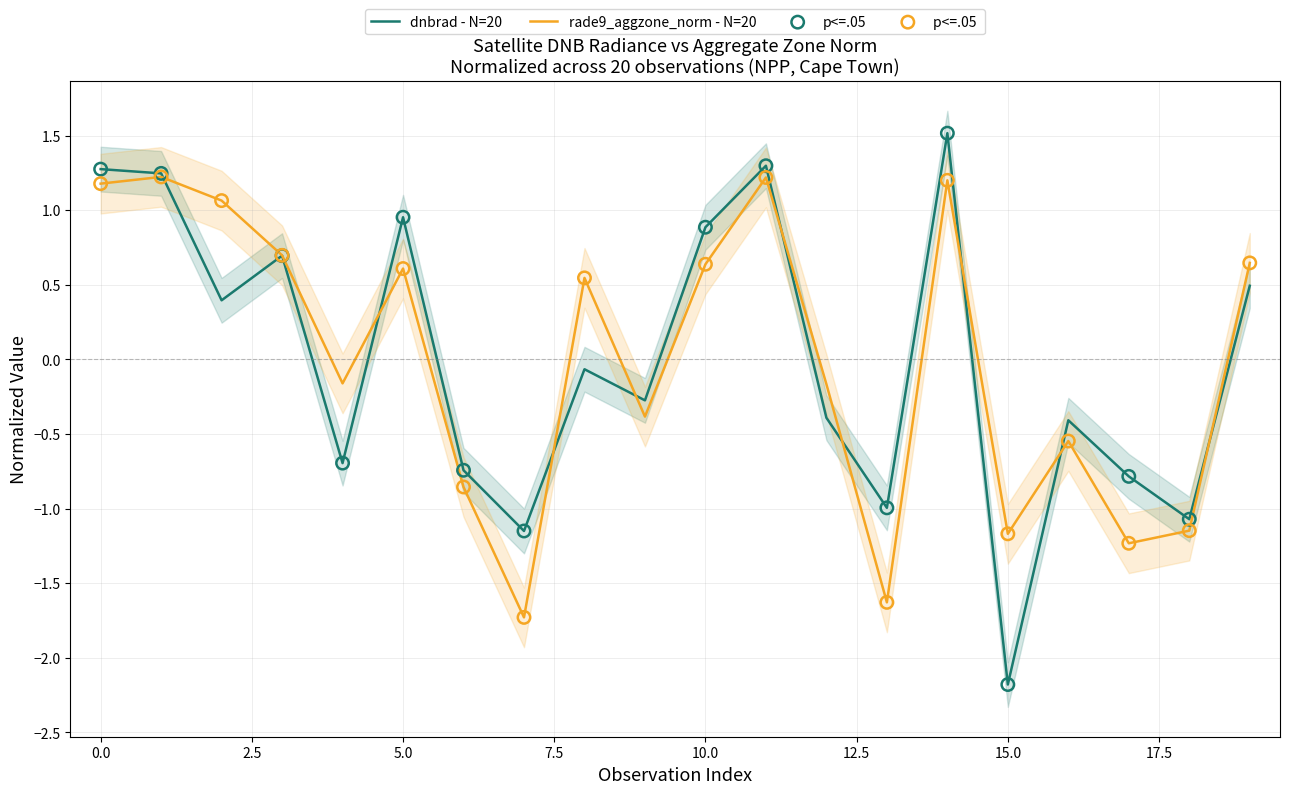

At which category is the sum across all series the highest?

14